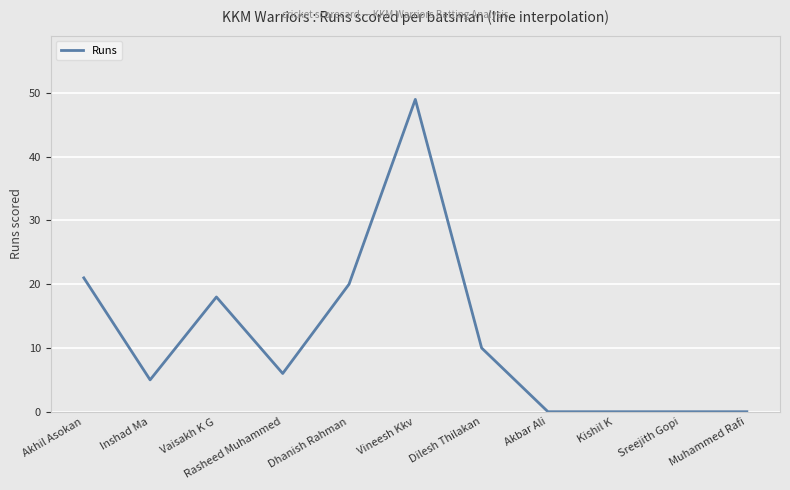

Reading right to left, list all the values displayed in this chart.

0	0	0	0	10	49	20	6	18	5	21